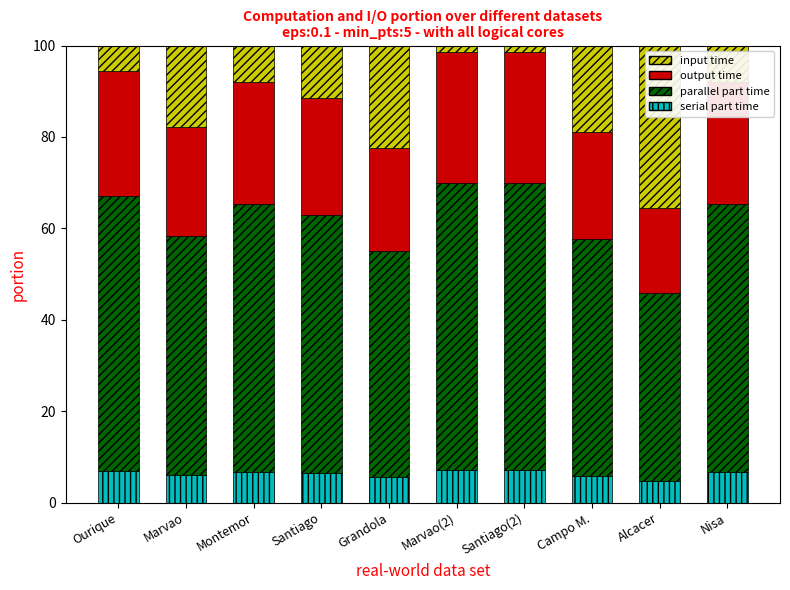

What is the highest value of the serial part time series?

7.1